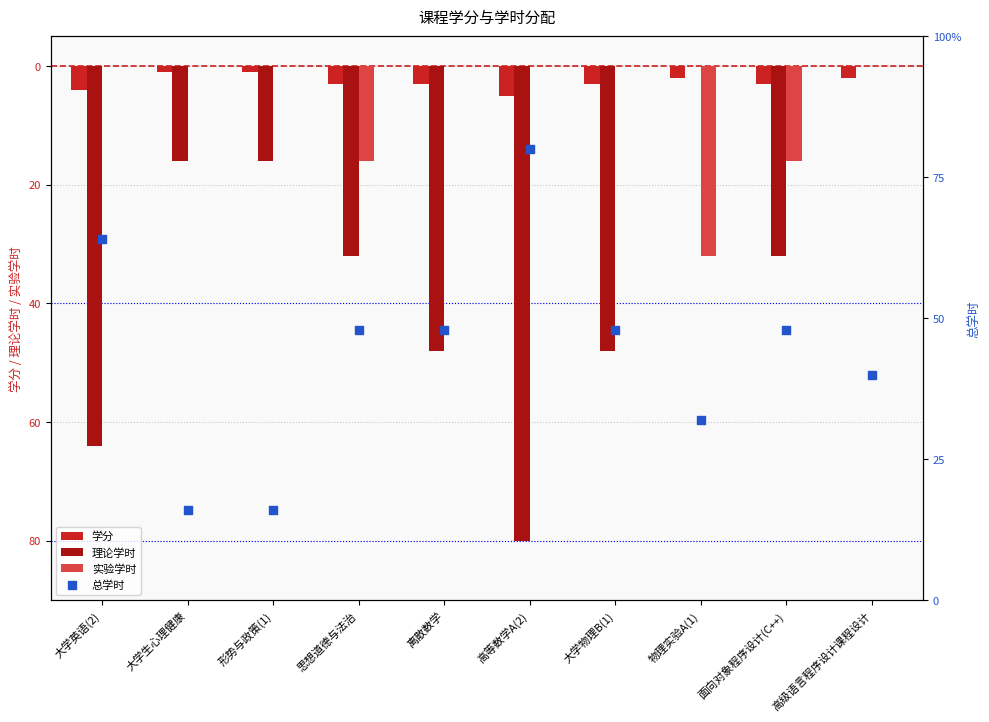

What is the total value across all series at 形势与政策(1)?

-1